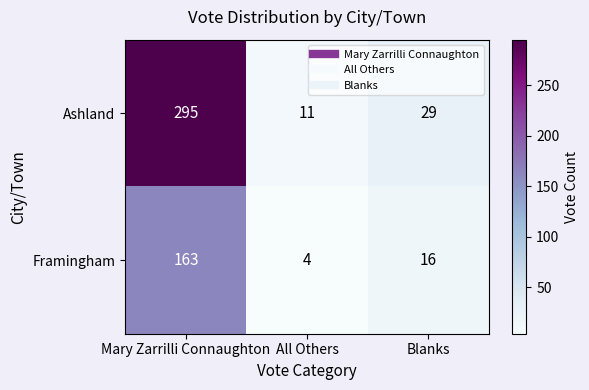

Is it true that Ashland equals 11 at All Others?

True